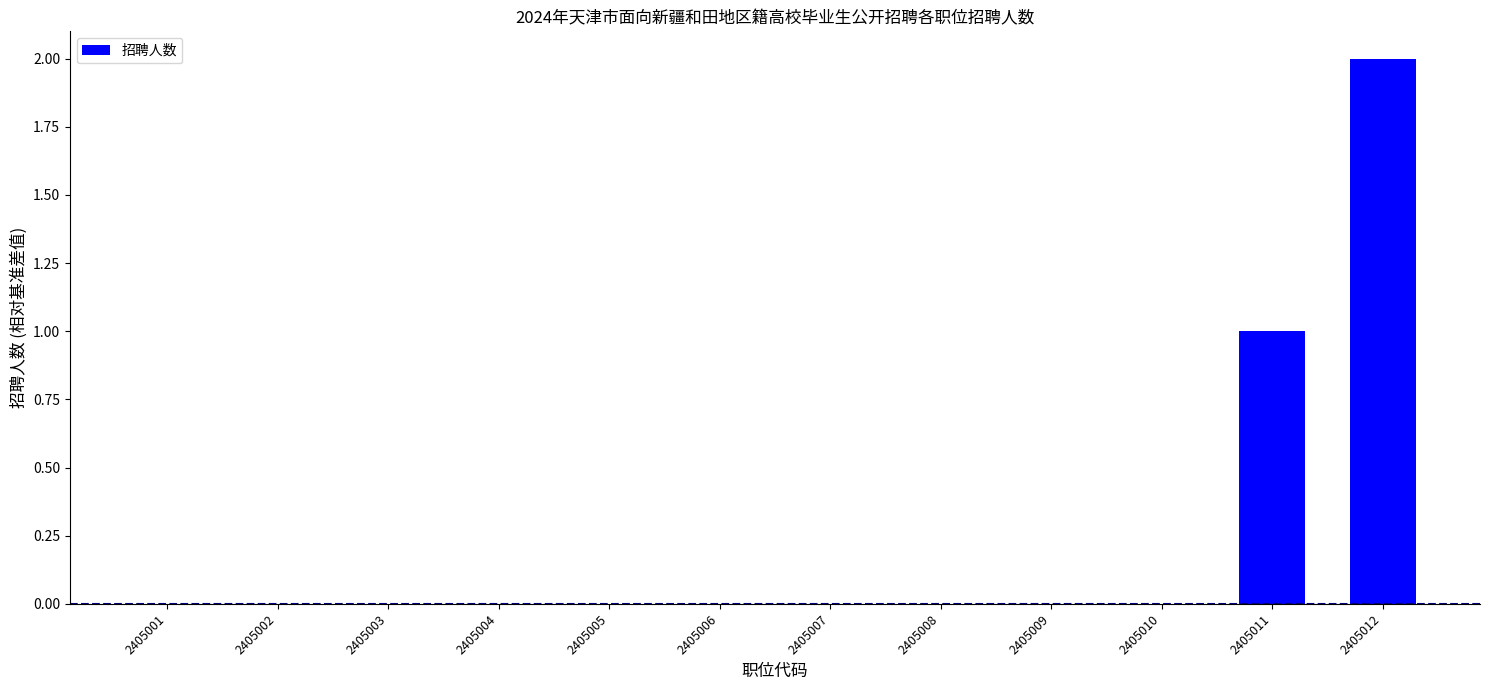

The chart shows a value of -1 at 2405008. True or false?

False